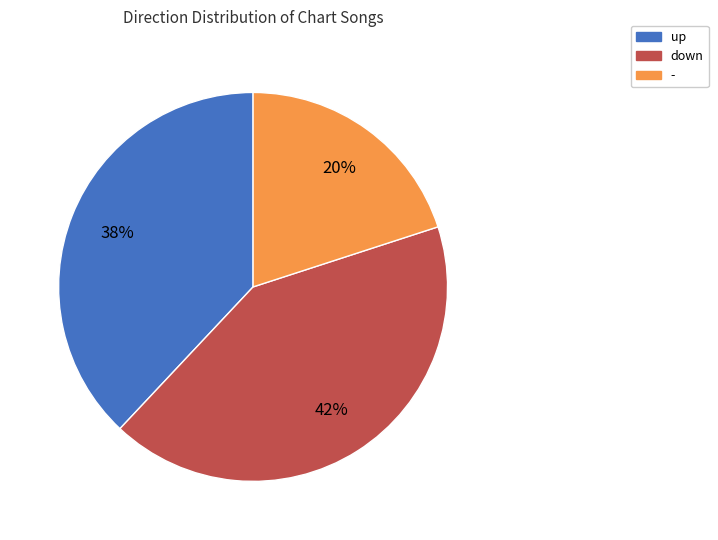

How many segments does this pie chart have?

3